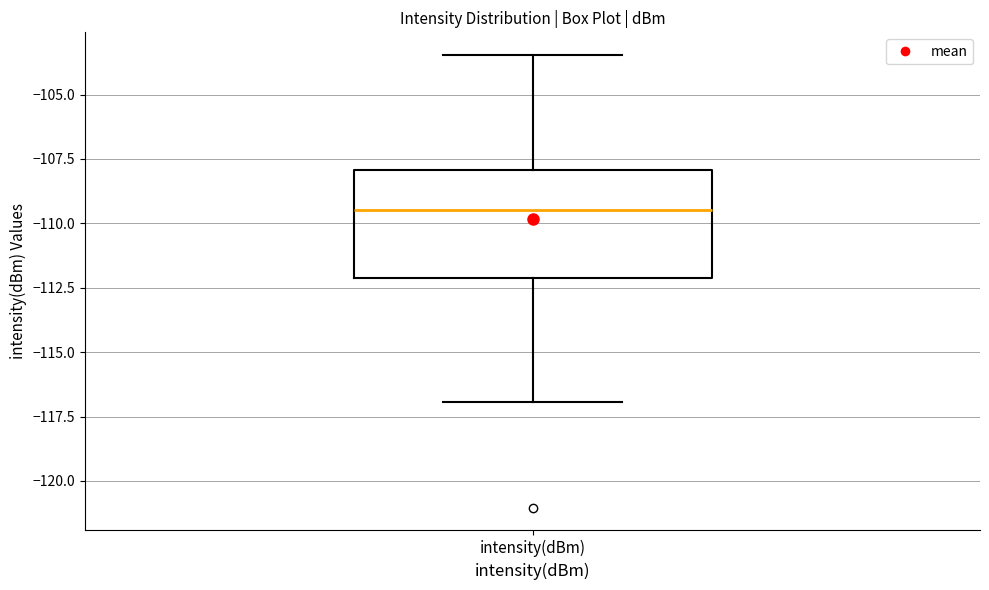

Transcribe this box plot: give where the median line is, the range the box spans, and where the two whiskers end, as read against the y-axis. The values are not printed on the chart, so give them approximately, as read against the axis.

median -109.5, box -112.0 to -108.0, whiskers -117.0 to -103.5